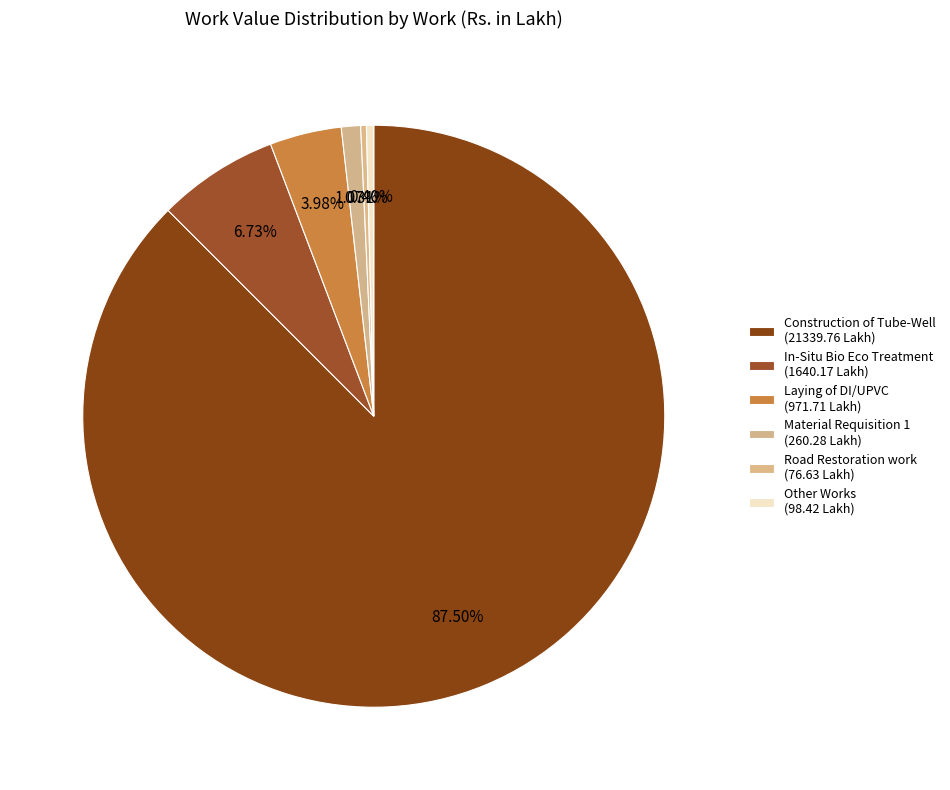

How many segments does this pie chart have?

6